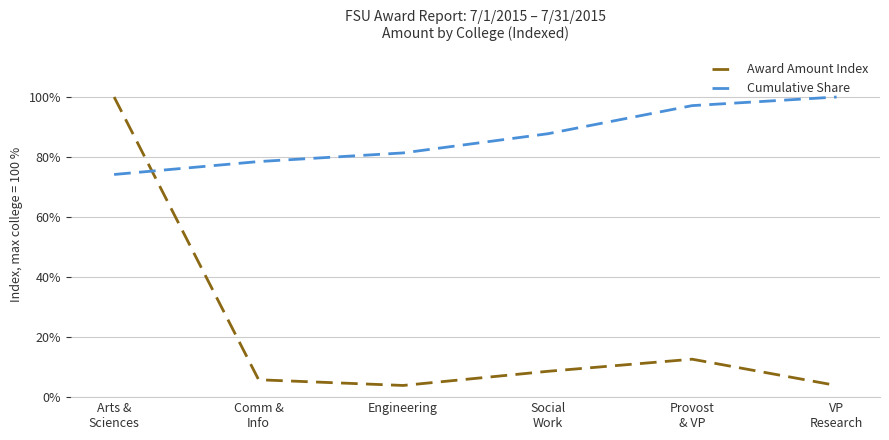

True or false: Cumulative Share and Award Amount Index cross at least once.

True